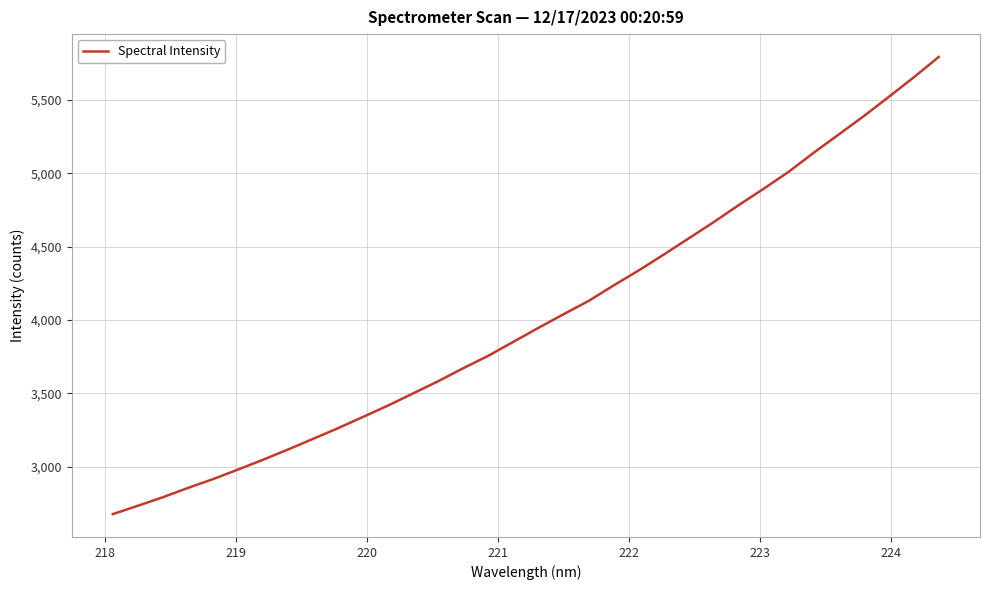

How many lines are shown in the chart?

1